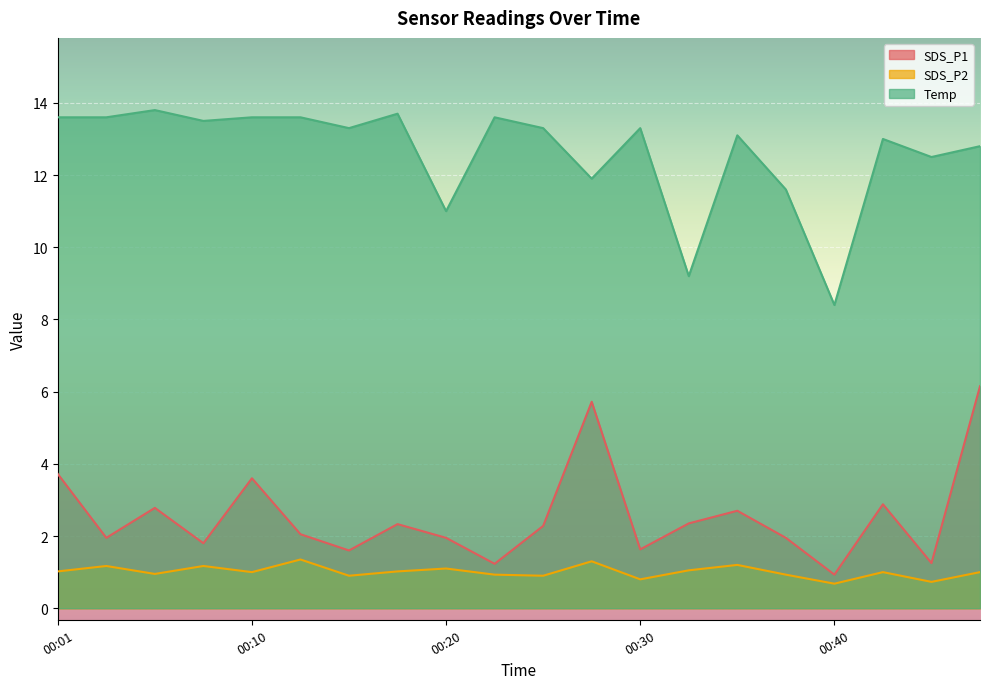

True or false: SDS_P1 and Temp intersect in this chart.

False